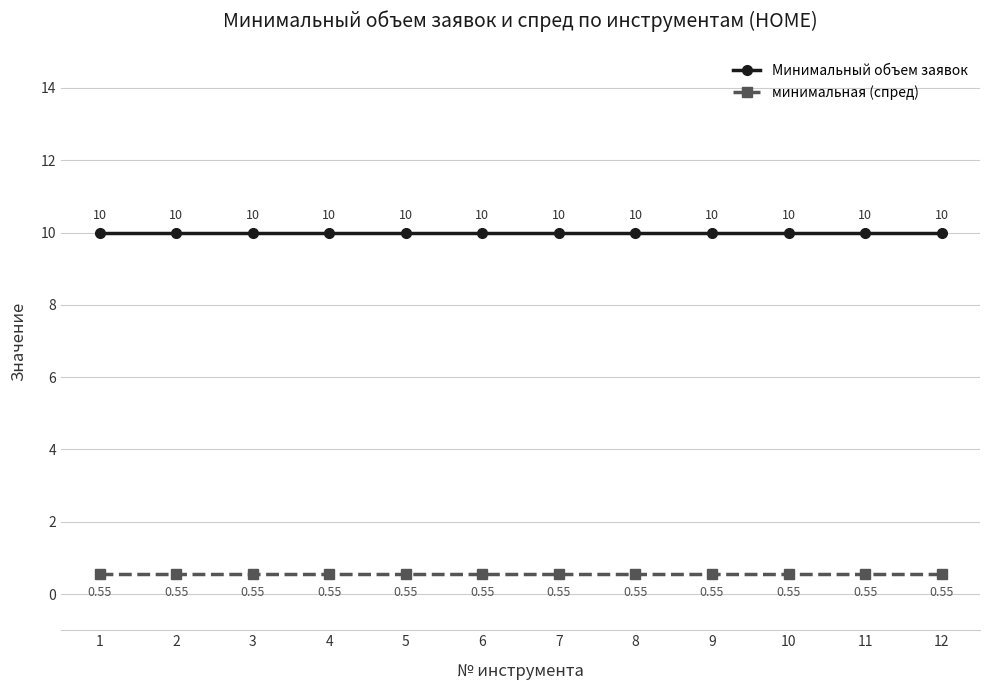

Which series has the largest total across all categories?

Минимальный объем заявок